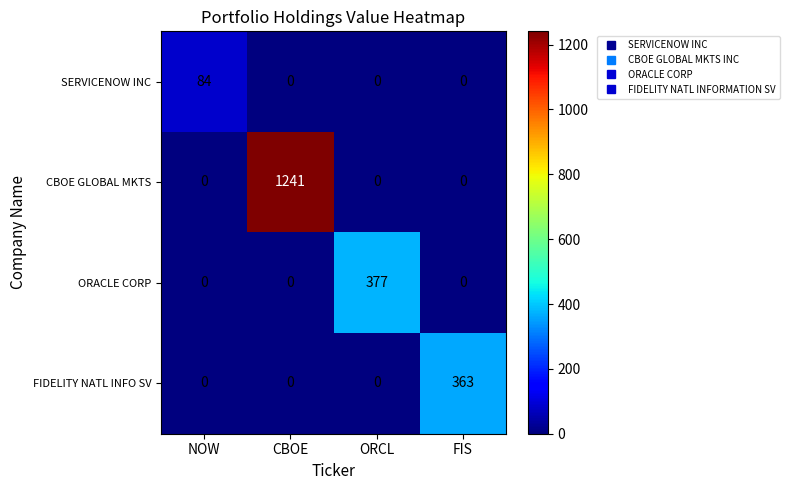

Which series has the largest total across all categories?

CBOE GLOBAL MKTS